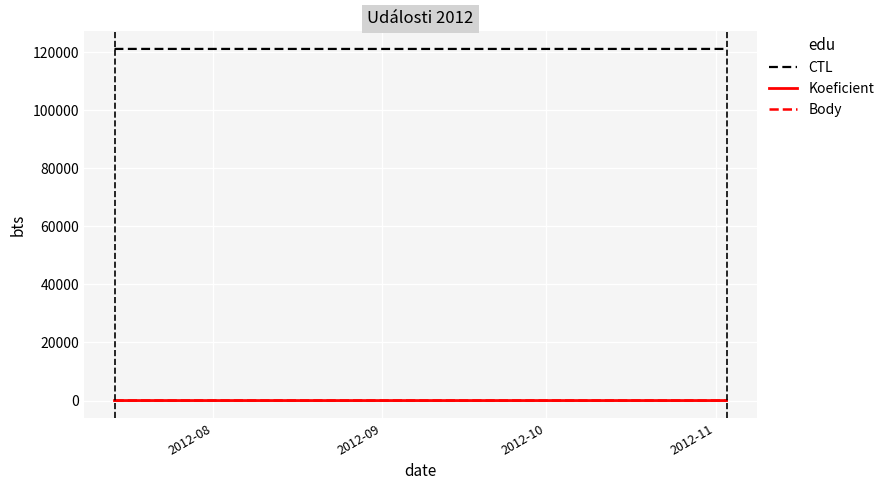

Which series has the largest total across all categories?

CTL